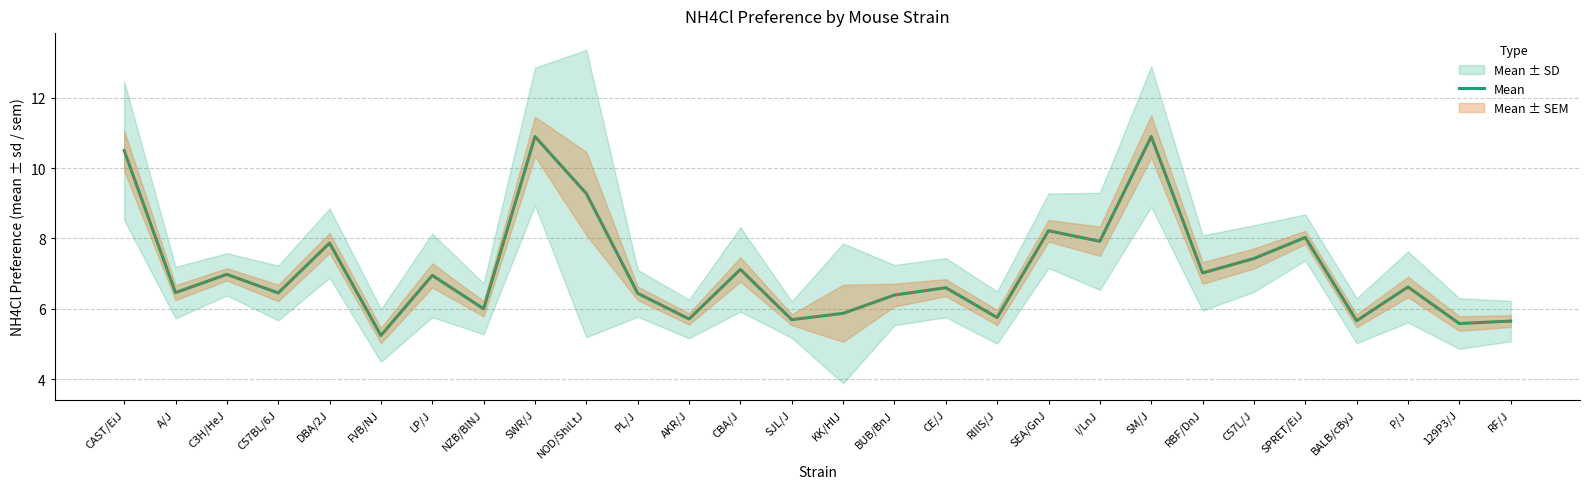

Which category has the lowest value across all series?

FVB/NJ